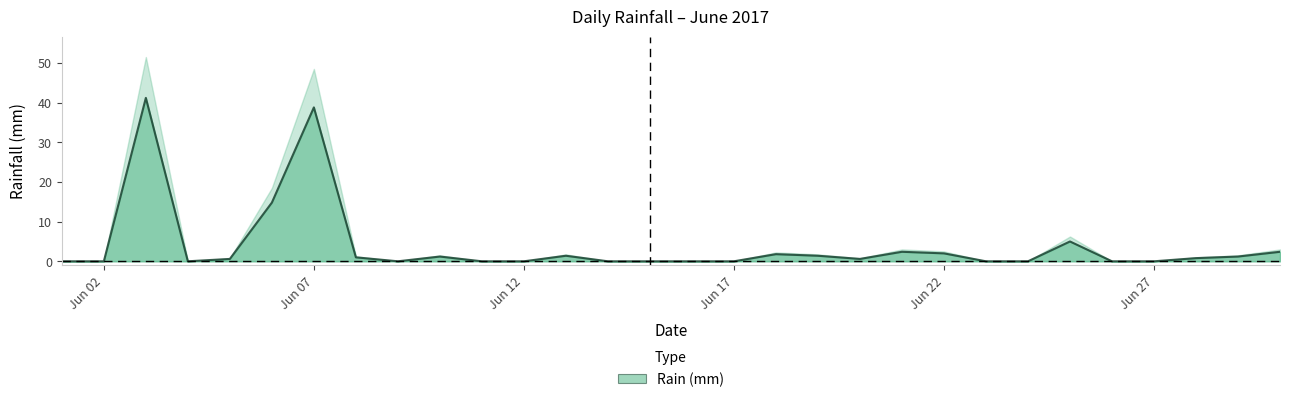

How many positive values are there?

16